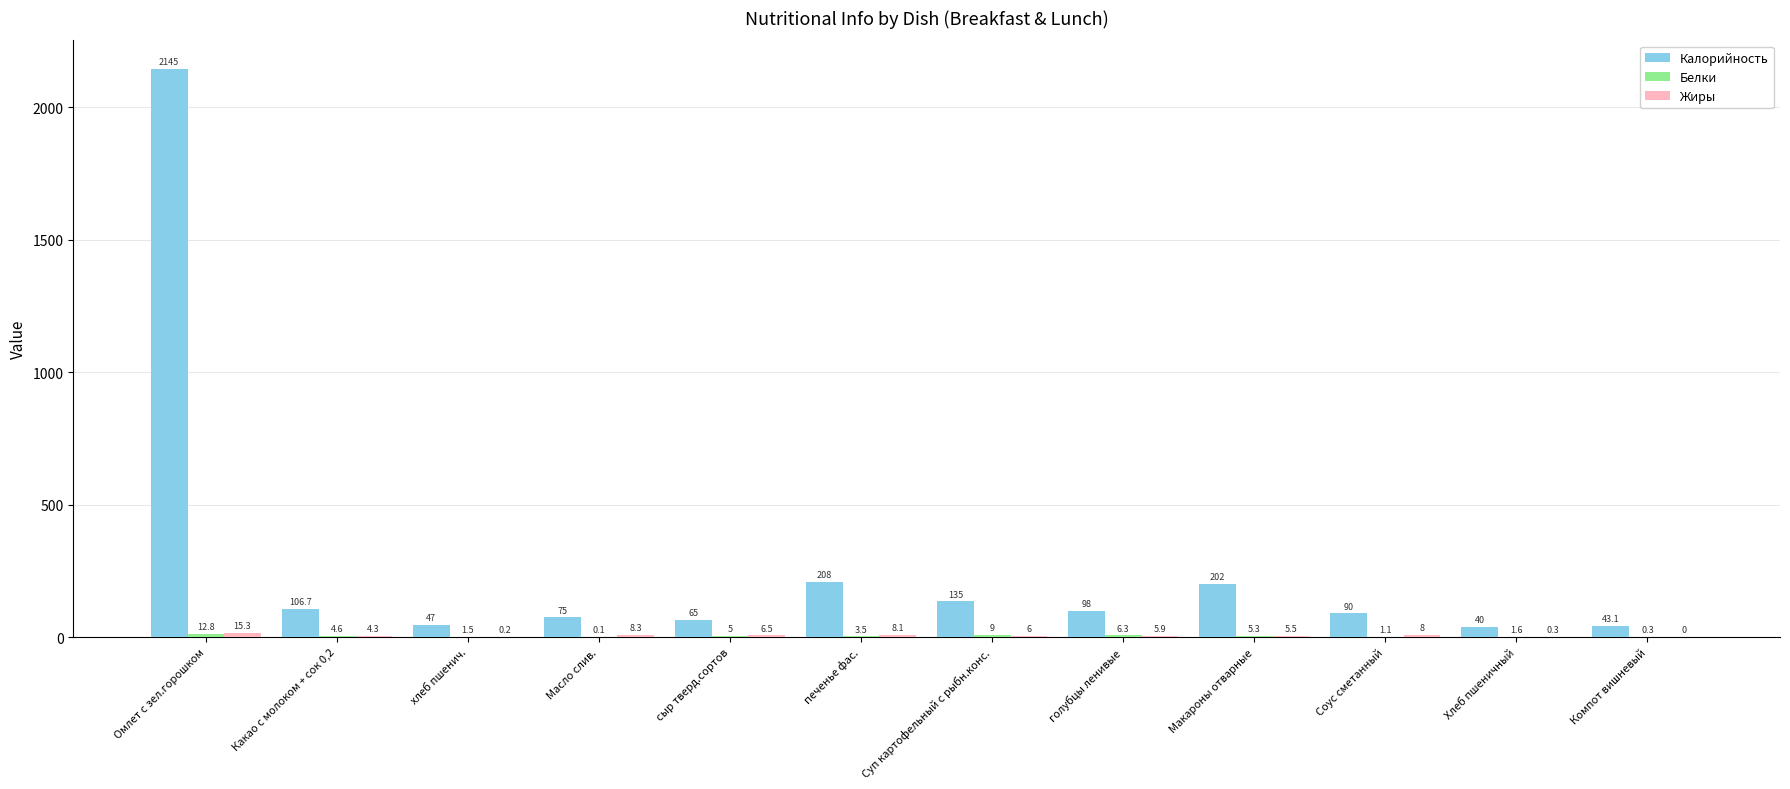

Which series has the largest total across all categories?

Калорийность